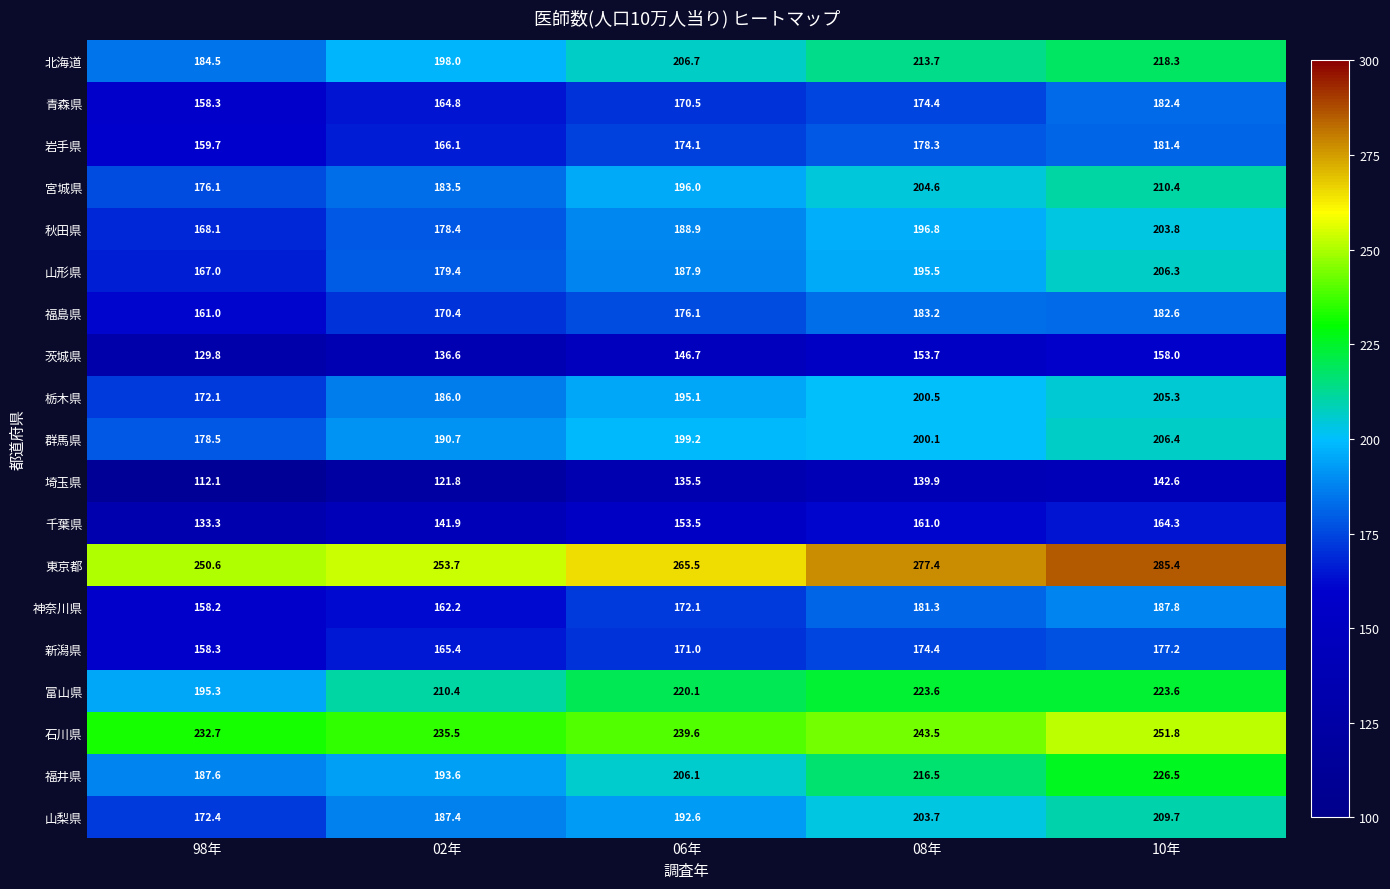

Which series changed the most between 06年 and 10年?

福井県